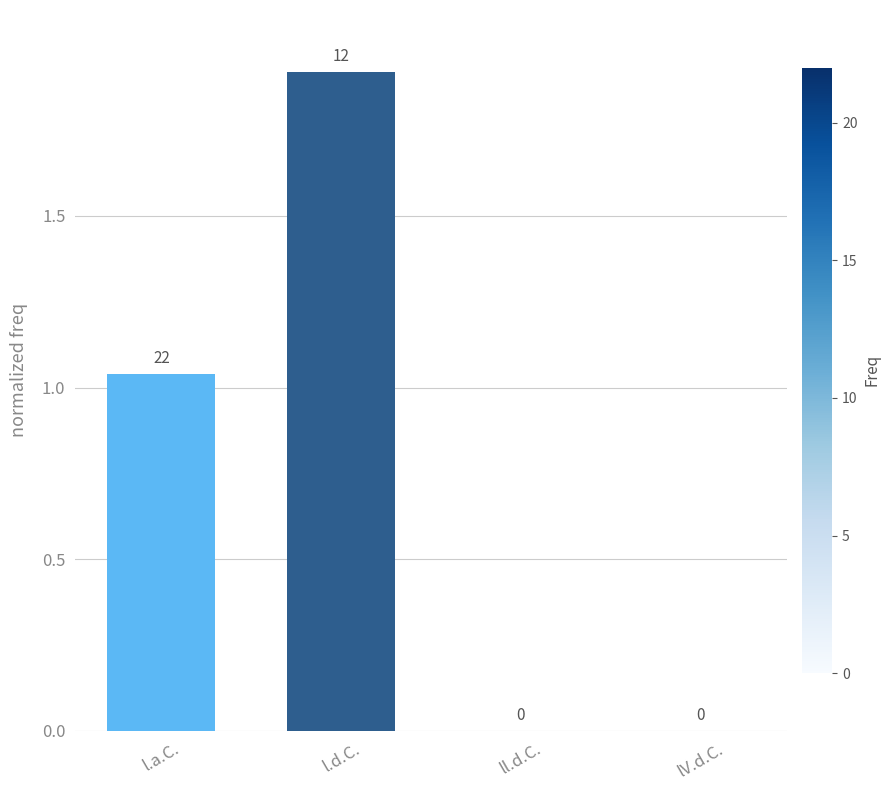

Which label corresponds to the largest value in the chart?

l.d.C.